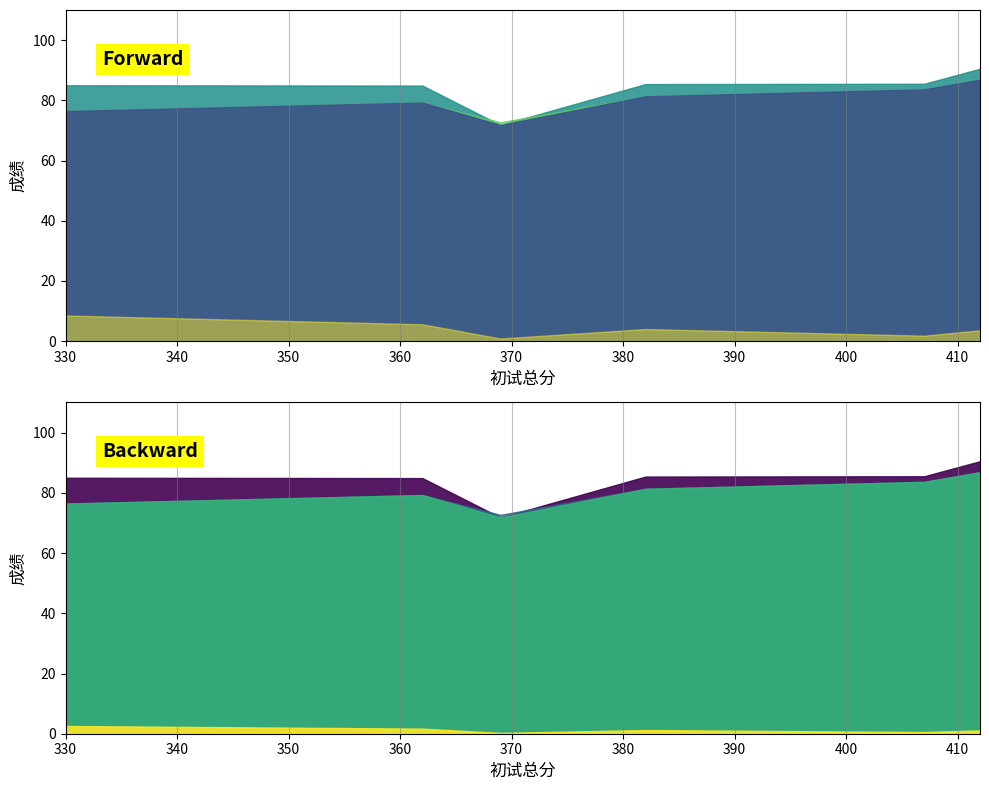

The value of 复试总分 at 330 is 135.8. True or false?

False